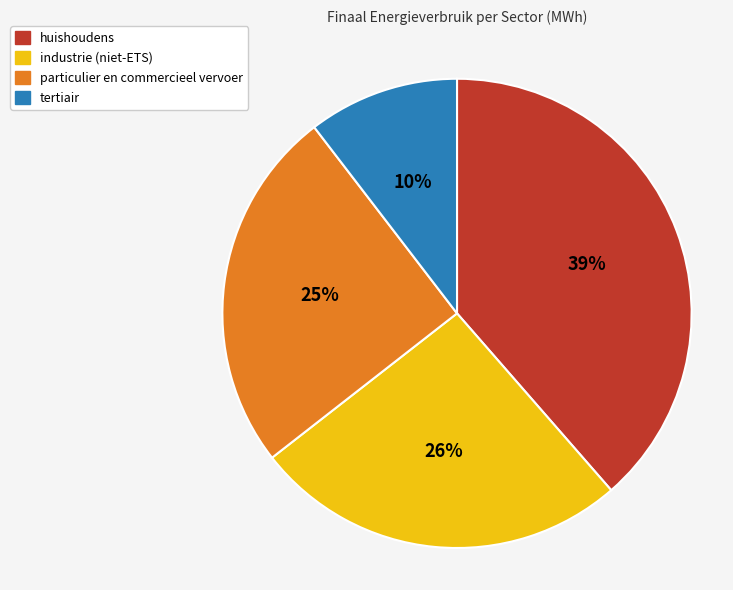

Is there any slice that represents more than half of the pie?

No